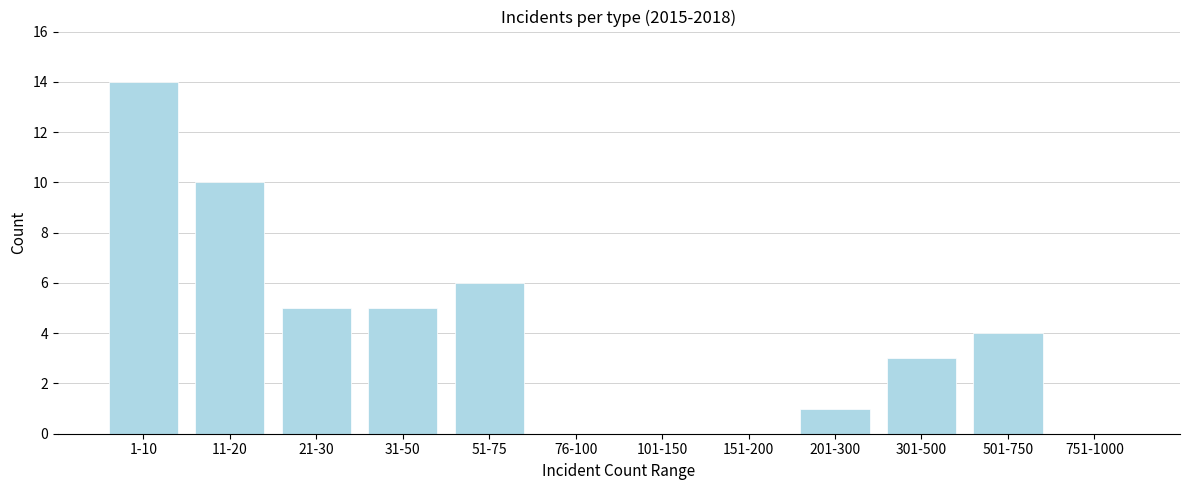

Reading left to right, list all the values displayed in this chart.

1-10=14	11-20=10	21-30=5	31-50=5	51-75=6	76-100=0	101-150=0	151-200=0	201-300=1	301-500=3	501-750=4	751-1000=0